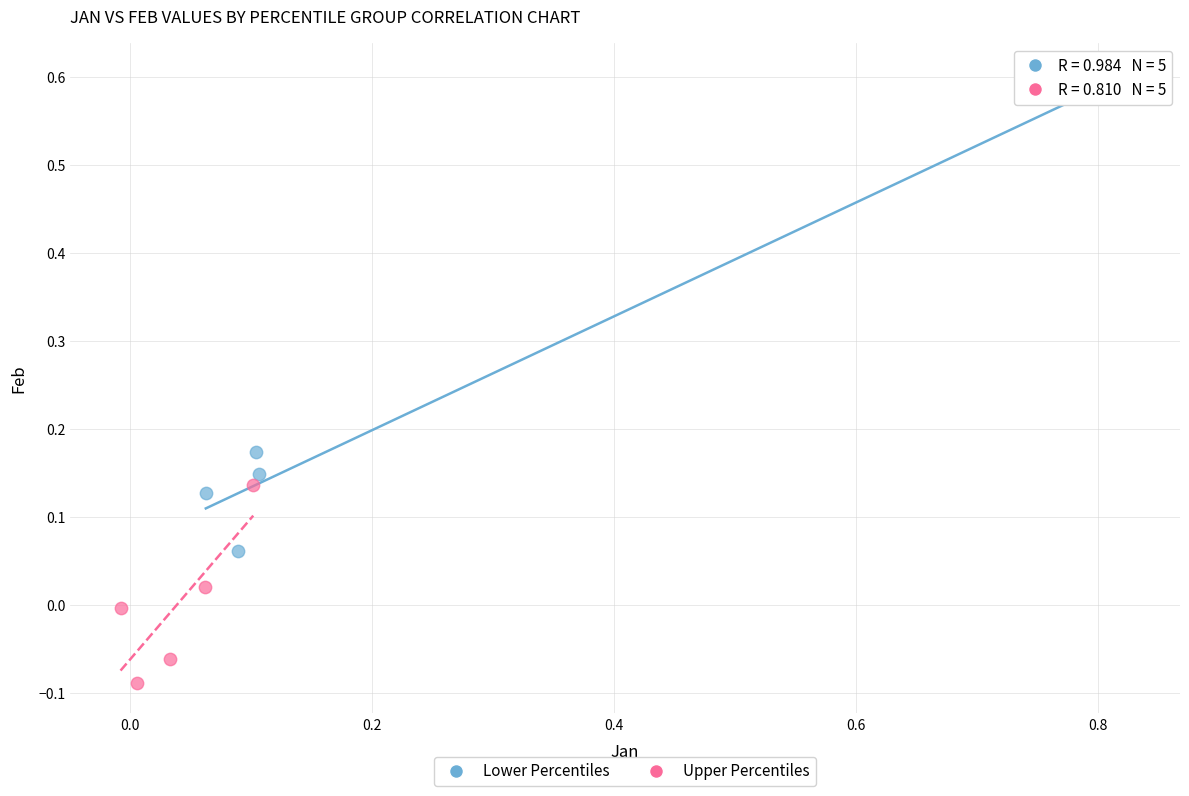

Which series contains the lowest Y value?

Upper Percentiles